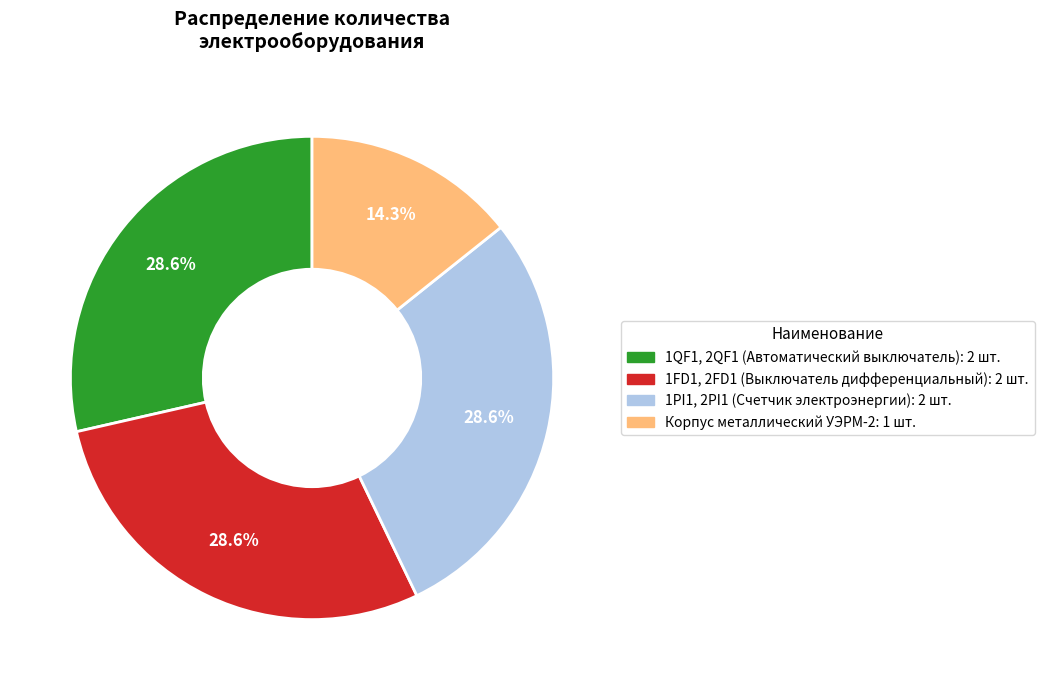

Does any single category account for the majority?

No